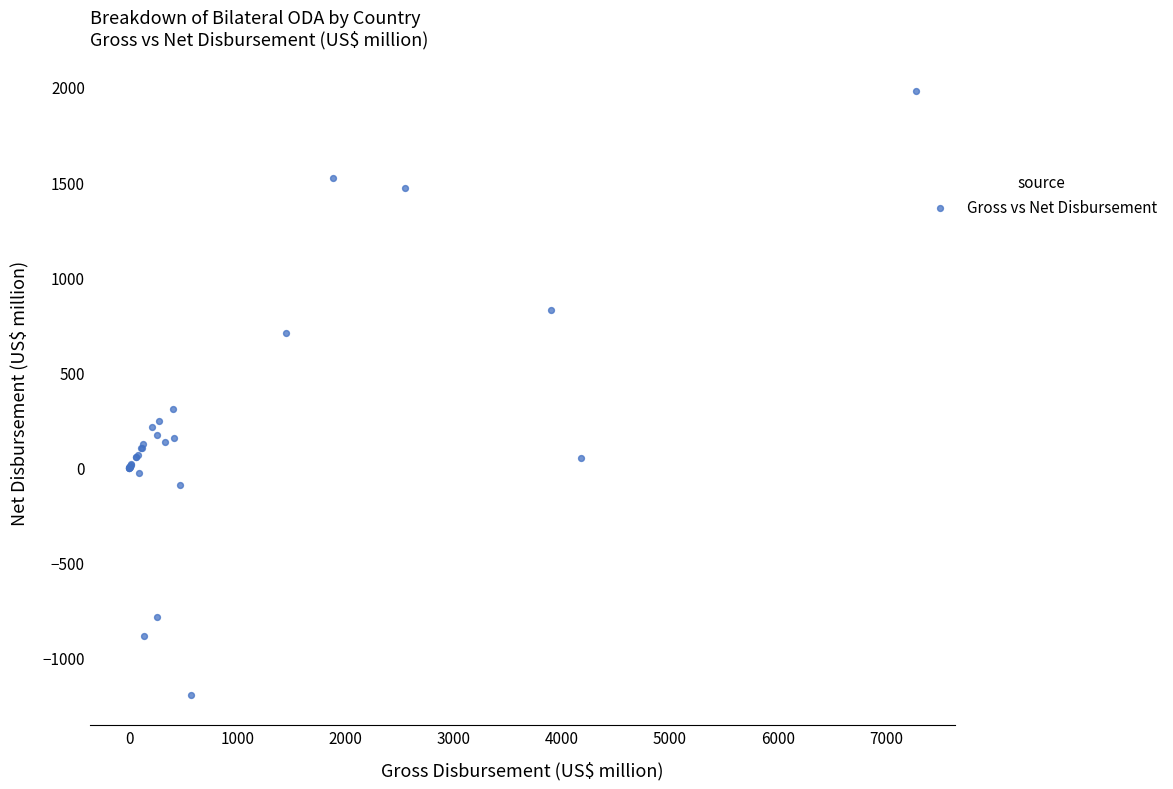

What Y value in the scatter plot is closest to 392?

307.7